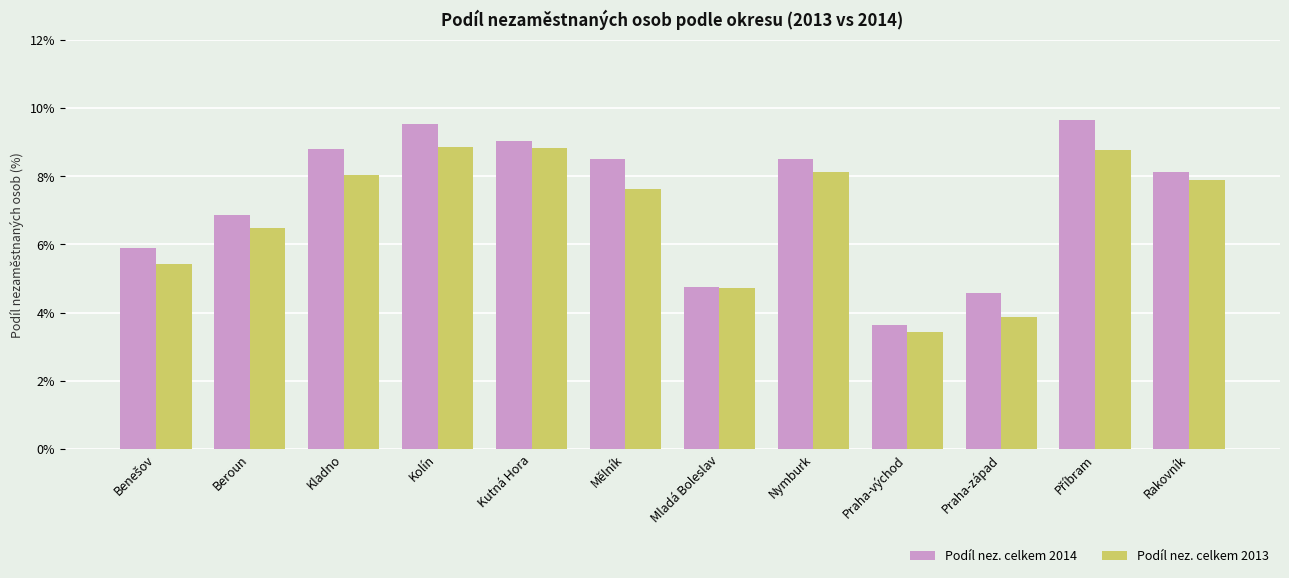

What is the spread (max minus min) of values at Nymburk?

0.4